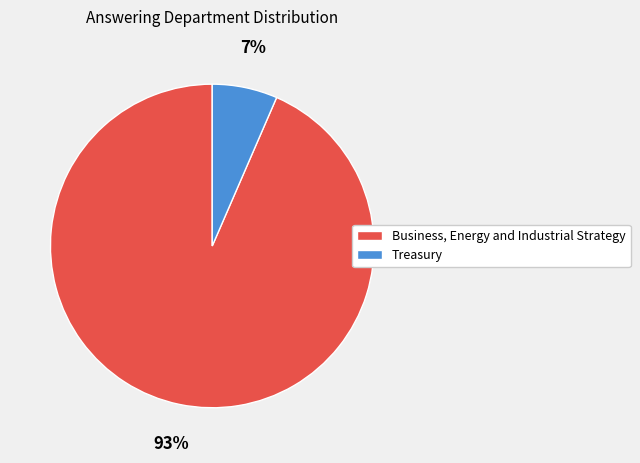

True or false: Treasury accounts for 7% of the total.

True